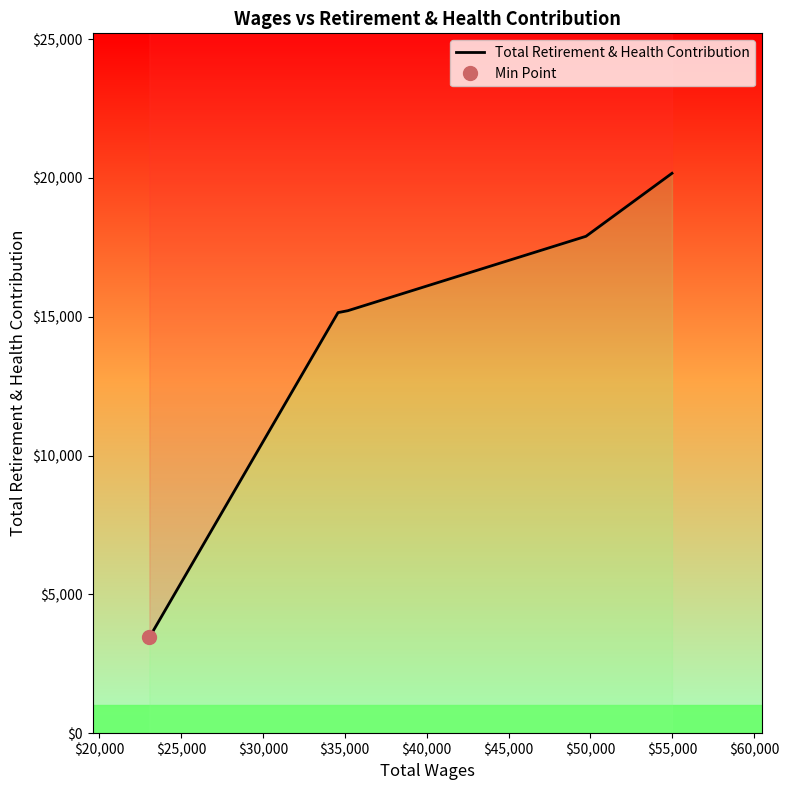

Reading left to right, transcribe all the data shown in this chart.

3447	15149	15218	17898	20167